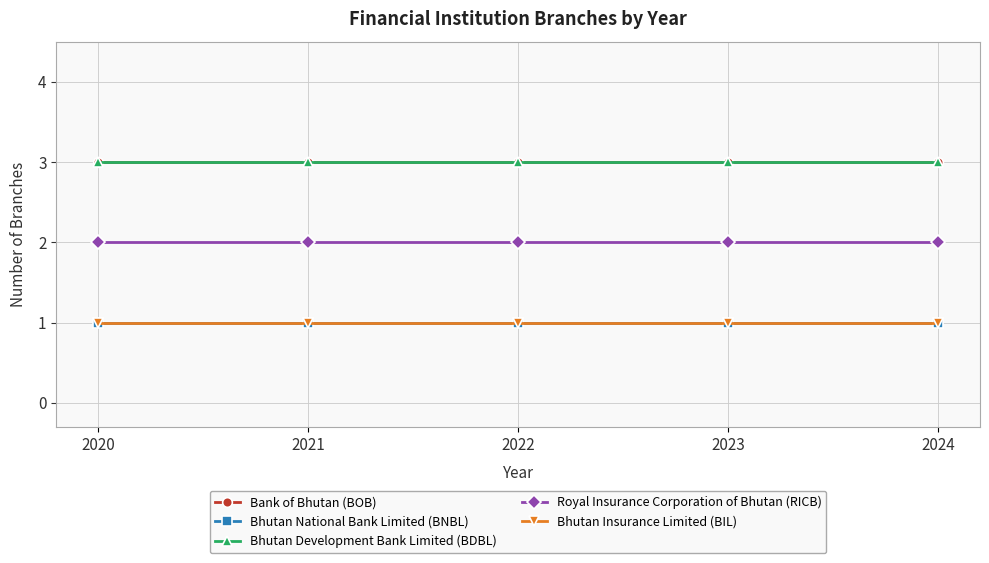

Is this an area chart (filled region under the line)?

No